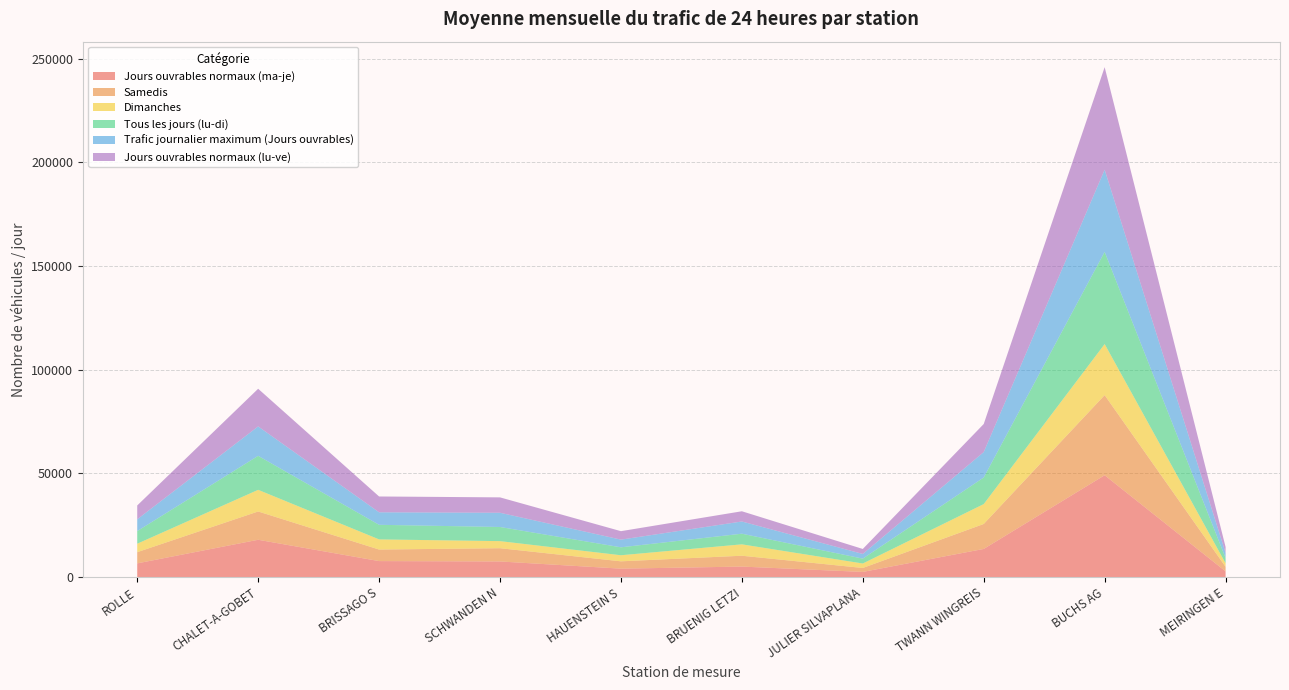

Reading left to right, transcribe all the data shown in this chart.

Jours ouvrables normaux (ma-je): ROLLE=6601.7	CHALET-A-GOBET=17982.3	BRISSAGO S=7700.6	SCHWANDEN N=7521.2	HAUENSTEIN S=4050.2	BRUENIG LETZI=5051.8	JULIER SILVAPLANA=2480.4	TWANN WINGREIS=13561.5	BUCHS AG=49112.2	MEIRINGEN E=2737.1
Samedis: ROLLE=5398.2	CHALET-A-GOBET=13641.2	BRISSAGO S=5566.5	SCHWANDEN N=6388.8	HAUENSTEIN S=3535.0	BRUENIG LETZI=5229.5	JULIER SILVAPLANA=1900.5	TWANN WINGREIS=12031.2	BUCHS AG=38627.8	MEIRINGEN E=2209.0
Dimanches: ROLLE=4070.8	CHALET-A-GOBET=10444.0	BRISSAGO S=4890.8	SCHWANDEN N=3414.0	HAUENSTEIN S=2929.8	BRUENIG LETZI=5492.0	JULIER SILVAPLANA=2150.0	TWANN WINGREIS=9594.8	BUCHS AG=24635.0	MEIRINGEN E=1704.8
Tous les jours (lu-di): ROLLE=6103.8	CHALET-A-GOBET=16398.4	BRISSAGO S=7041.4	SCHWANDEN N=6822.6	HAUENSTEIN S=3832.1	BRUENIG LETZI=5134.2	JULIER SILVAPLANA=2359.0	TWANN WINGREIS=12828.6	BUCHS AG=44450.6	MEIRINGEN E=2521.9
Trafic journalier maximum (Jours ouvrables): ROLLE=5676.0	CHALET-A-GOBET=14188.0	BRISSAGO S=6034.0	SCHWANDEN N=6859.0	HAUENSTEIN S=3702.0	BRUENIG LETZI=5894.0	JULIER SILVAPLANA=2251.0	TWANN WINGREIS=12266.0	BUCHS AG=39635.0	MEIRINGEN E=2511.0
Jours ouvrables normaux (lu-ve): ROLLE=6679.3	CHALET-A-GOBET=18159.9	BRISSAGO S=7629.4	SCHWANDEN N=7423.4	HAUENSTEIN S=4081.9	BRUENIG LETZI=4930.0	JULIER SILVAPLANA=2404.9	TWANN WINGREIS=13533.6	BUCHS AG=49465.0	MEIRINGEN E=2832.2